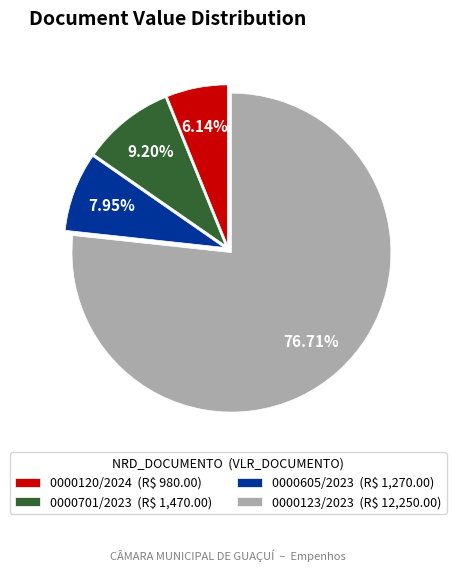

Rank the categories by value from highest to lowest.

0000123/2023, 0000701/2023, 0000605/2023, 0000120/2024